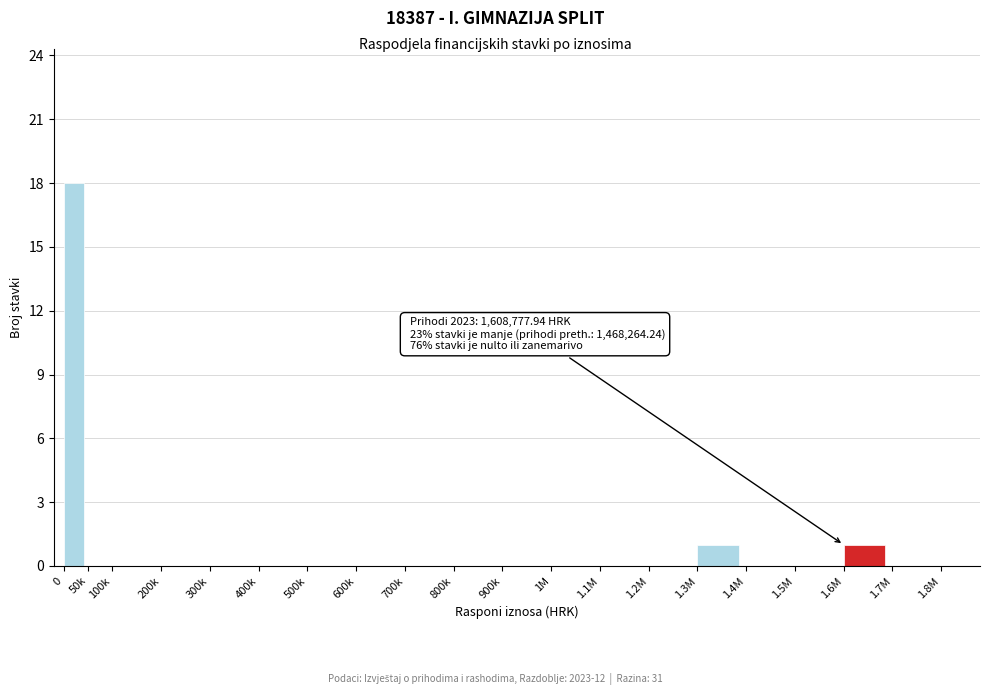

Reading left to right, list all the values displayed in this chart.

0=18	50k=0	100k=0	200k=0	300k=0	400k=0	500k=0	600k=0	700k=0	800k=0	900k=0	1M=0	1.1M=0	1.2M=0	1.3M=1	1.4M=0	1.5M=0	1.6M=1	1.7M=0	1.8M=0